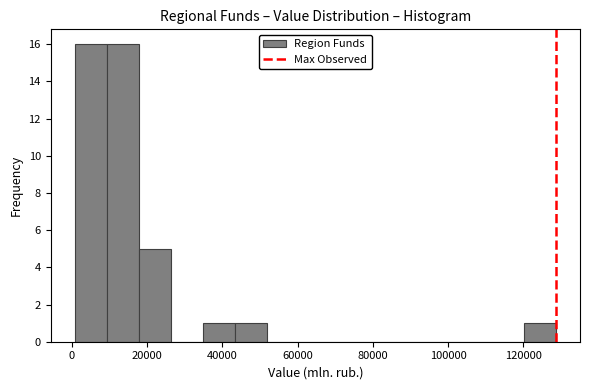

What is the height of the bar covering 120000 to 128000 on the x-axis? Neither the bar edges nor the heights are printed on the chart, so give them approximately, as read against the axes.

1